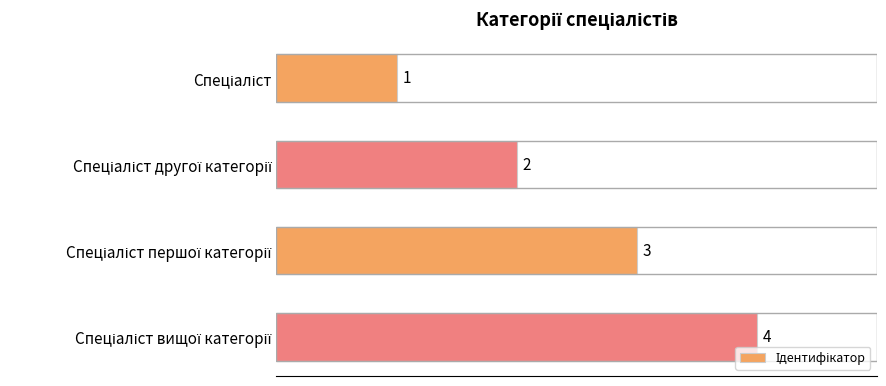

What is the smallest value displayed?

1